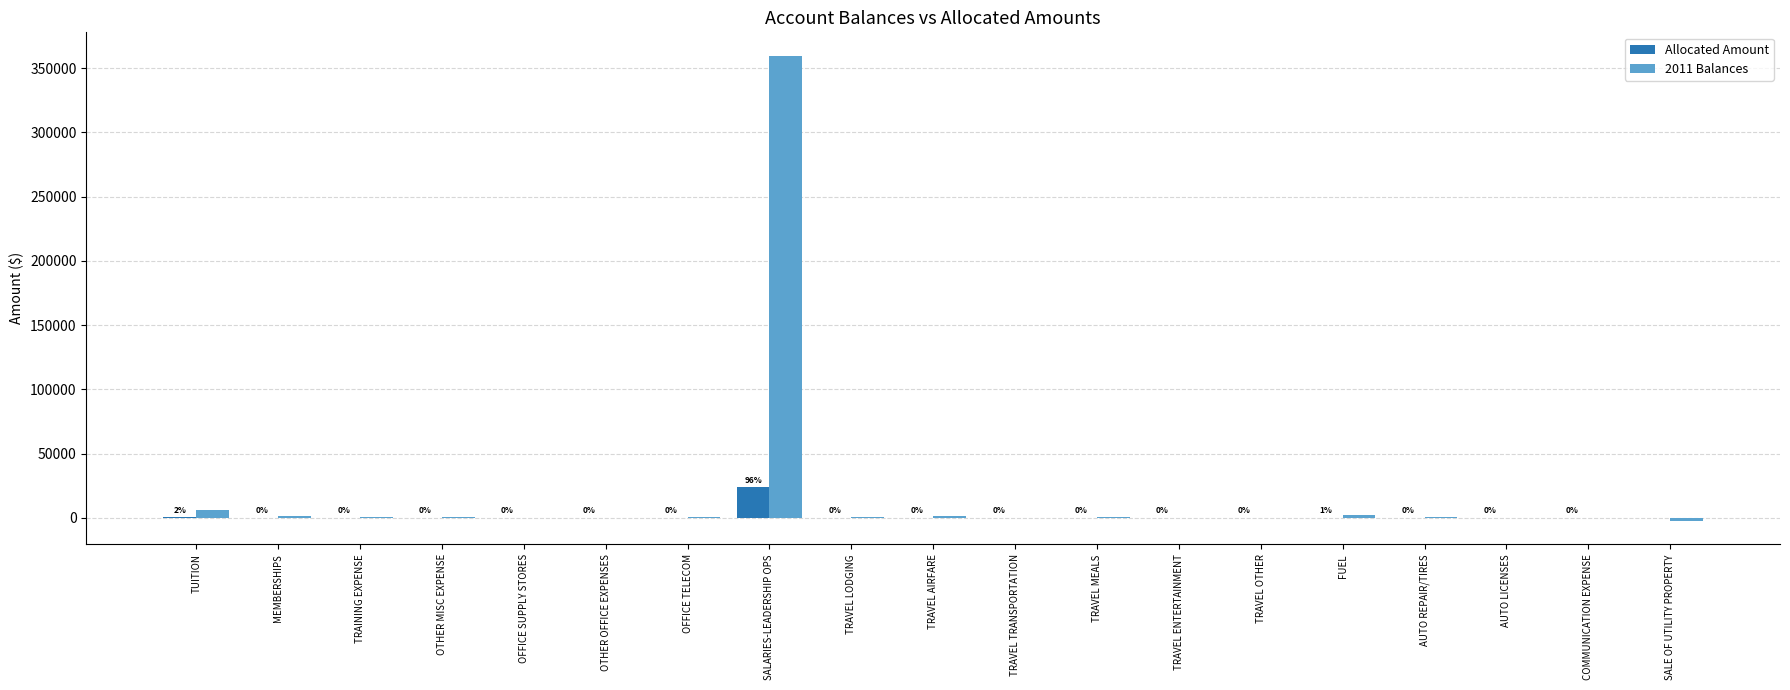

Which series has the largest total across all categories?

2011 Balances